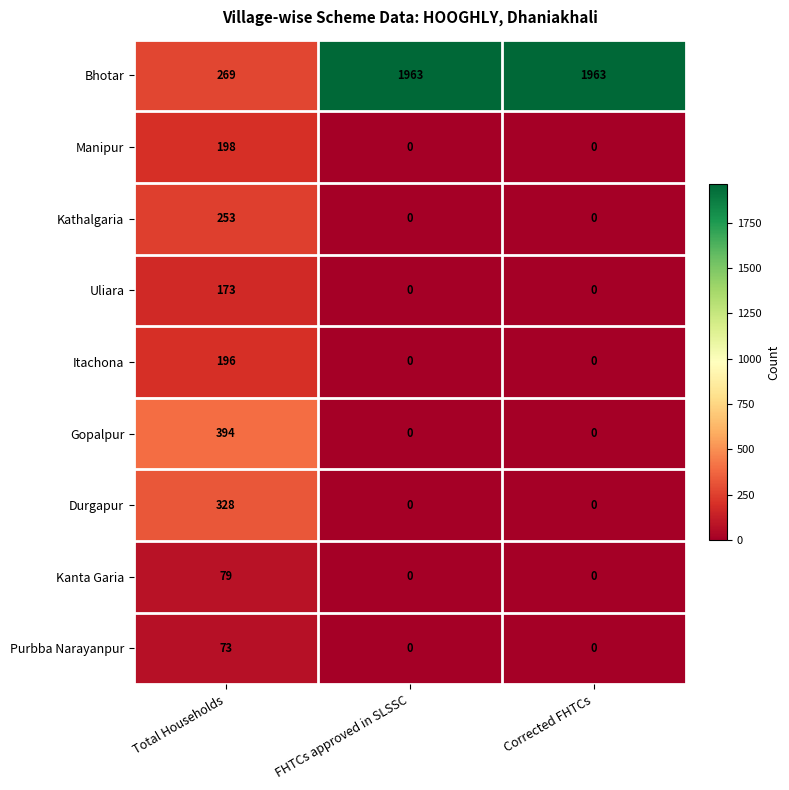

What is the sum of the Kathalgaria values at Total Households and Corrected FHTCs?

253